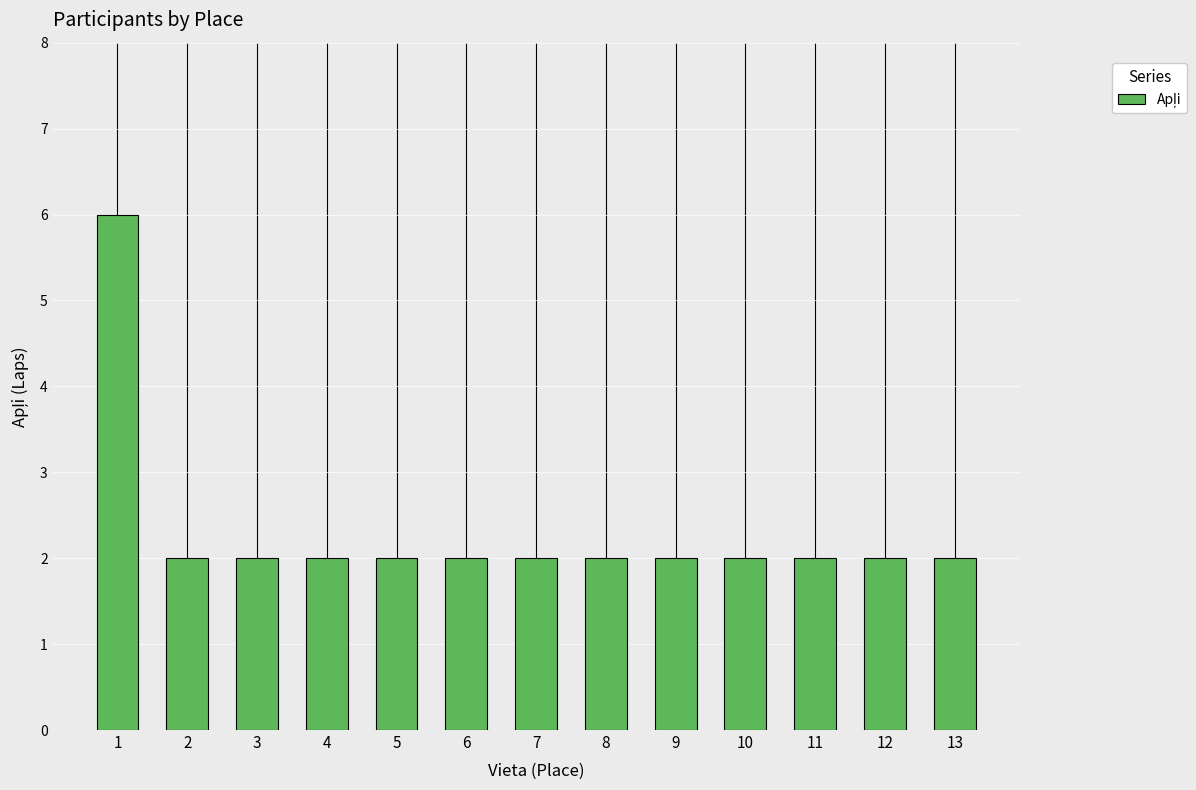

Reading right to left, list all the values displayed in this chart.

13=2	12=2	11=2	10=2	9=2	8=2	7=2	6=2	5=2	4=2	3=2	2=2	1=6